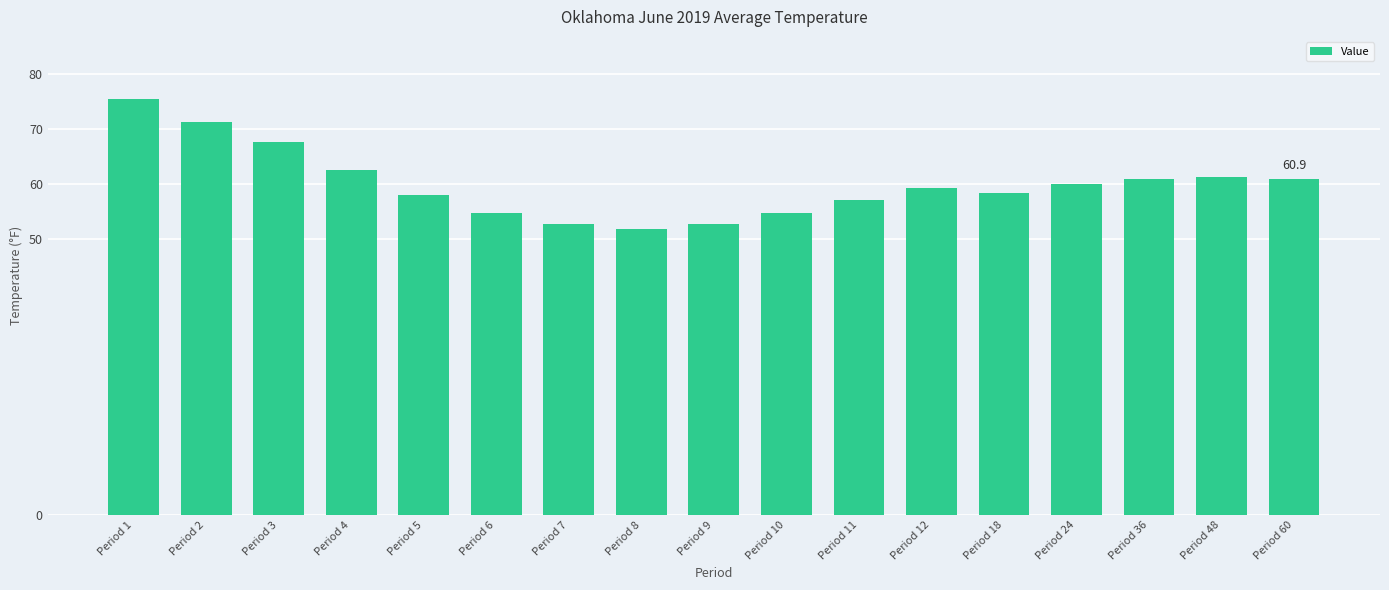

What is the difference between the values at Period 10 and Period 5?

3.3